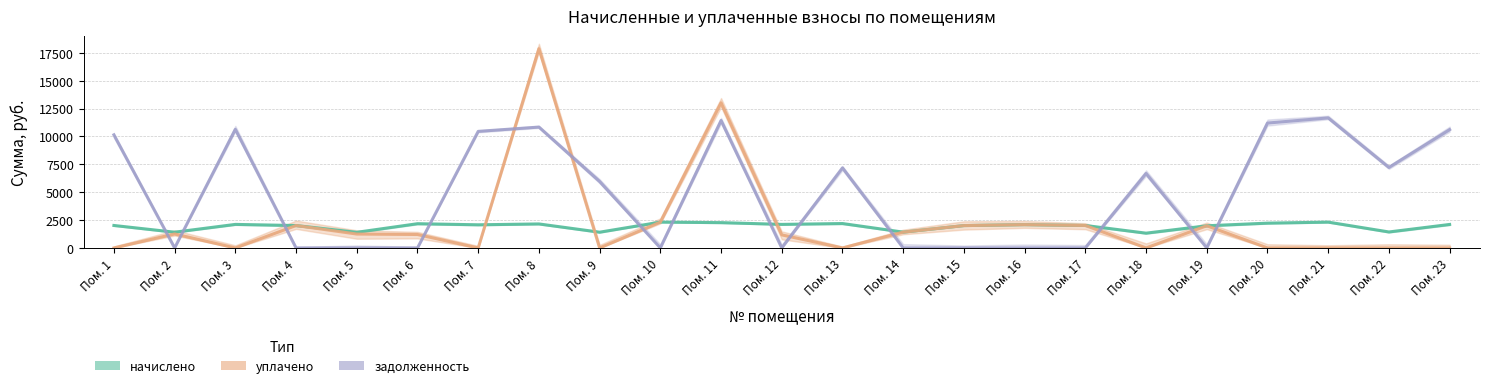

How many lines are shown in the chart?

3